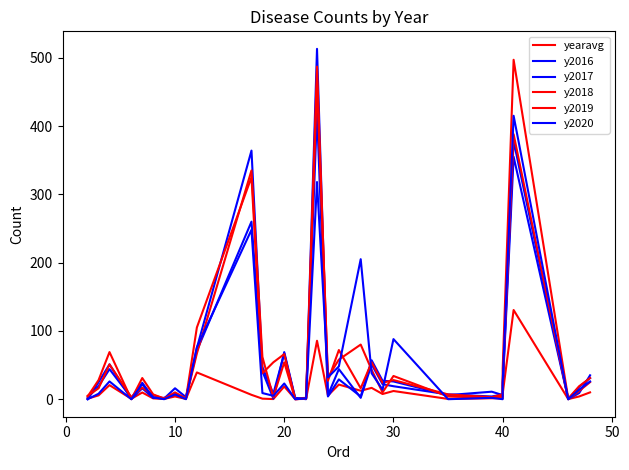

Which series has the largest total across all categories?

y2019